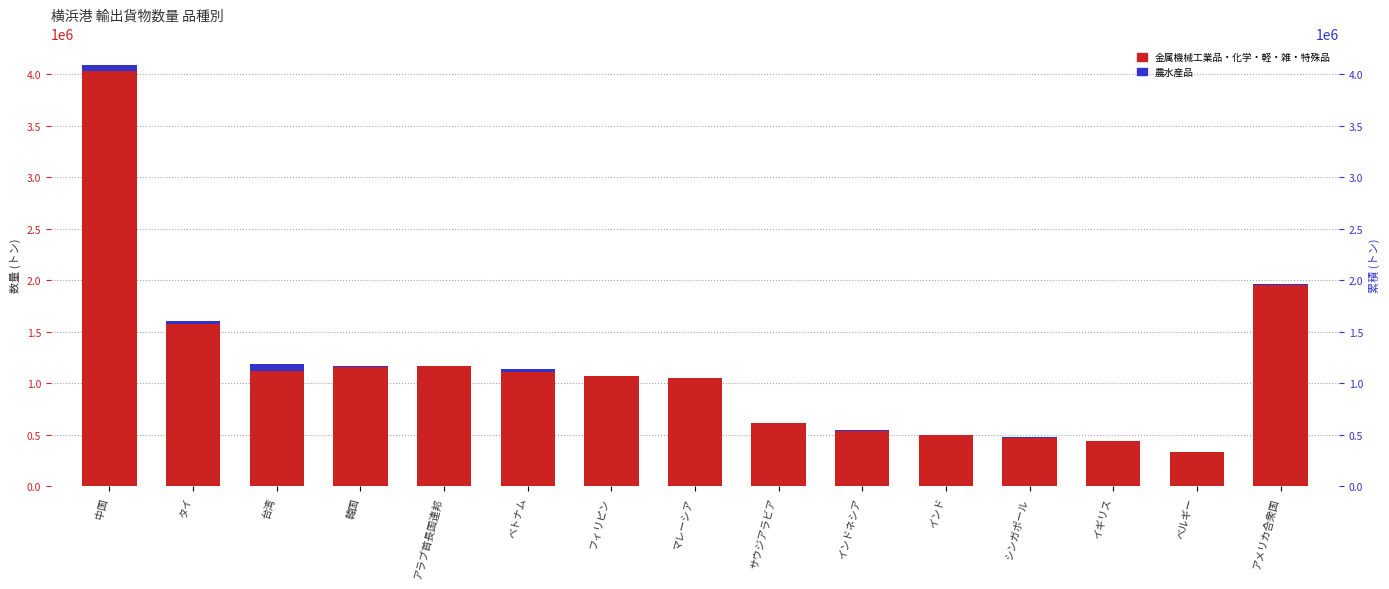

How many data points in 農水産品 are above 7211?

7